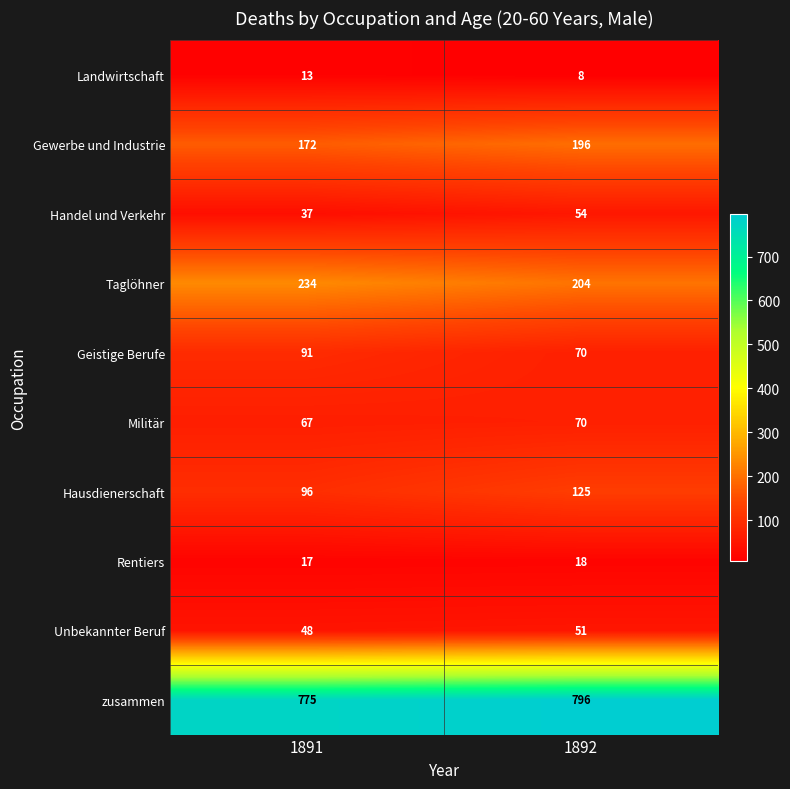

What is the difference between the highest and lowest values at 1891?

762